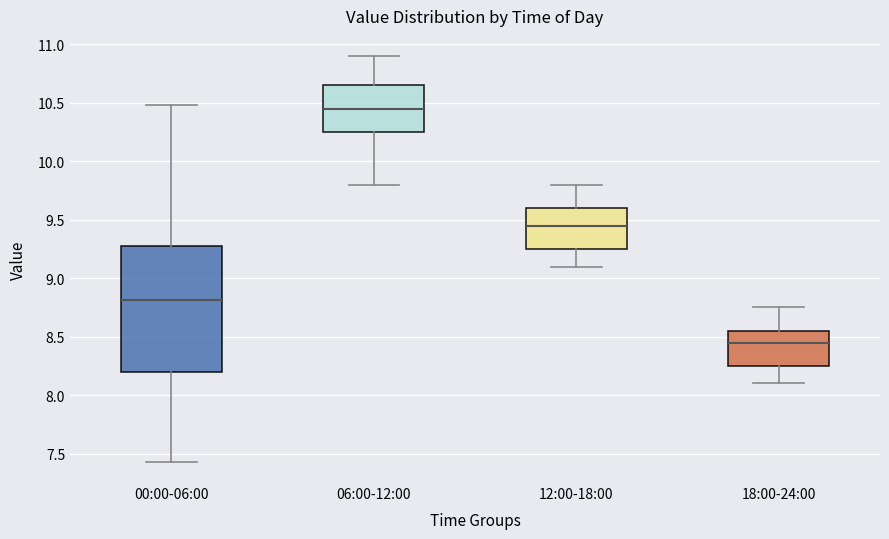

Where does the median line of the box for 06:00-12:00 sit on the y-axis? The values are not printed on the chart, so give them approximately, as read against the axis.

10.45